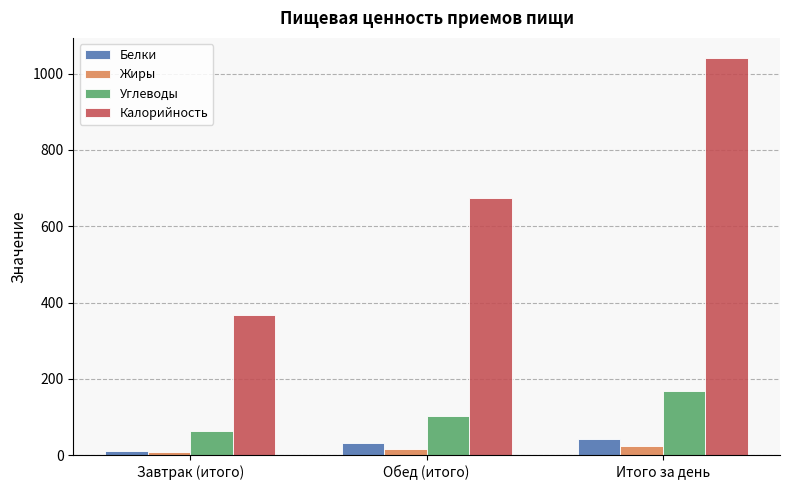

How many bars are there in total?

12